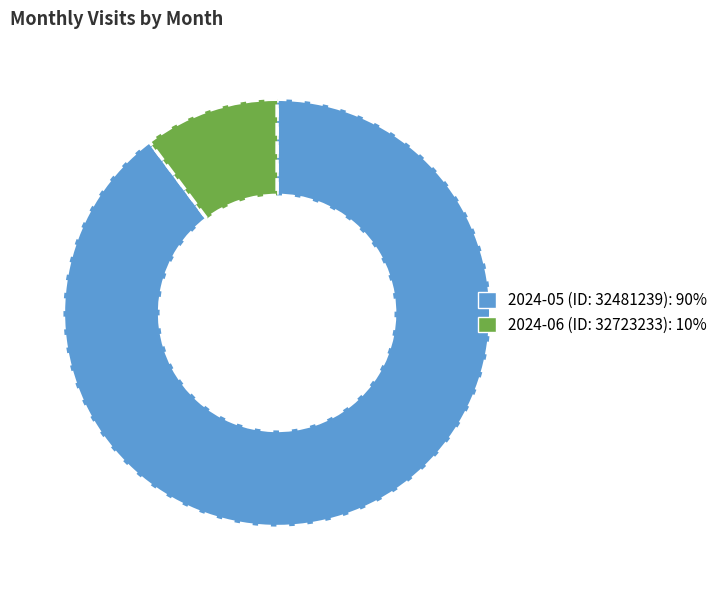

Is it true that 2024-05 (ID: 32481239) is 90% of the pie?

True